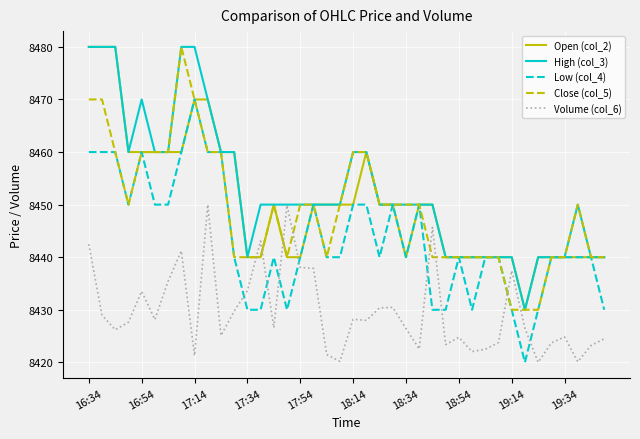

What is the average value of the Close (col_5) series?

8449.0